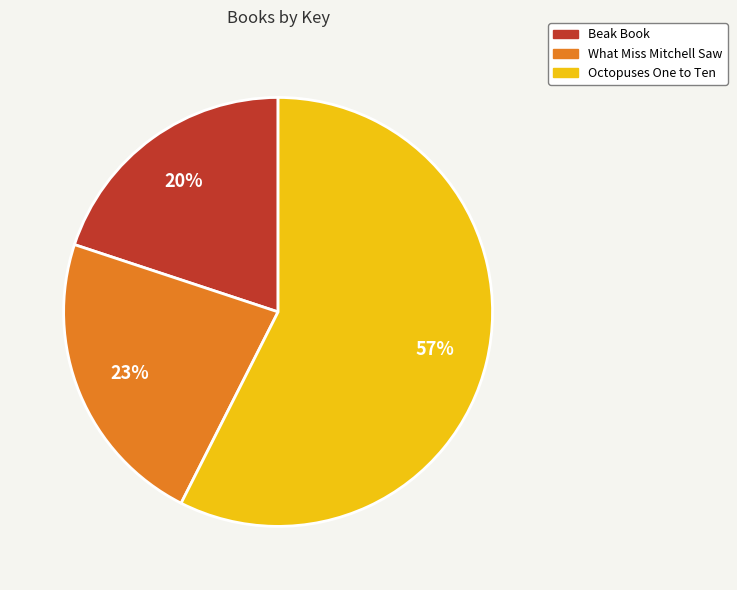

To the nearest percent, what is the average slice percentage?

33%